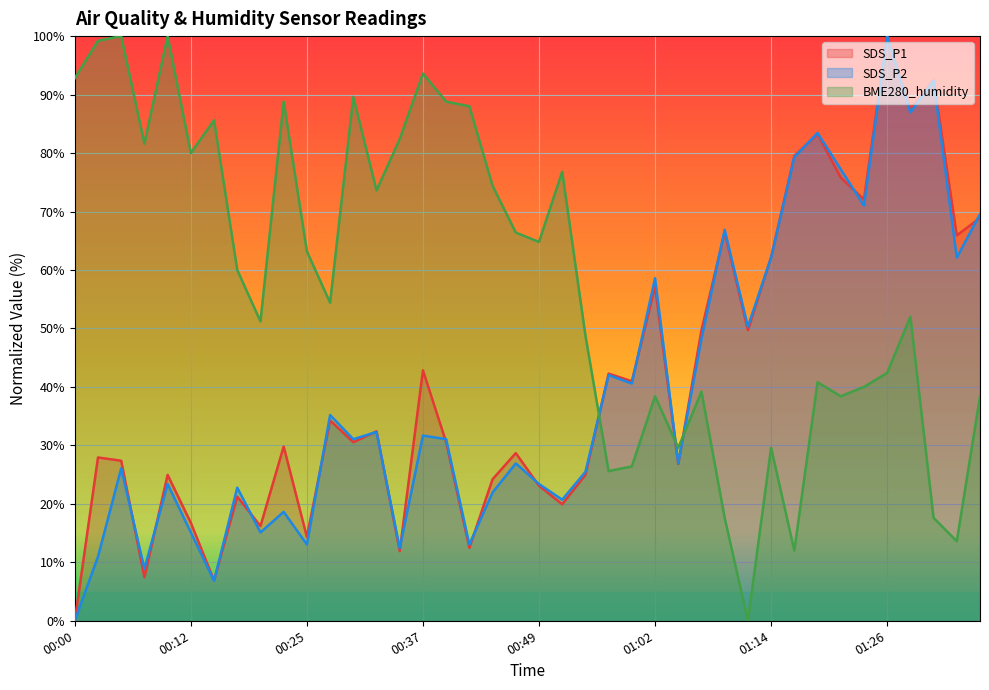

Which series has the widest spread of values?

SDS_P1